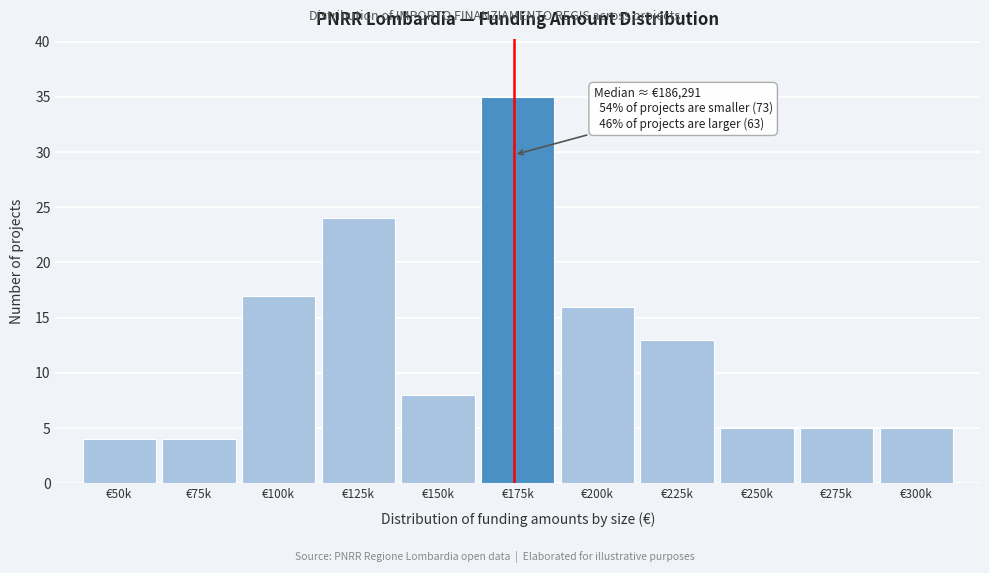

Reading left to right, transcribe all the data shown in this chart.

4	4	17	24	8	35	16	13	5	5	5